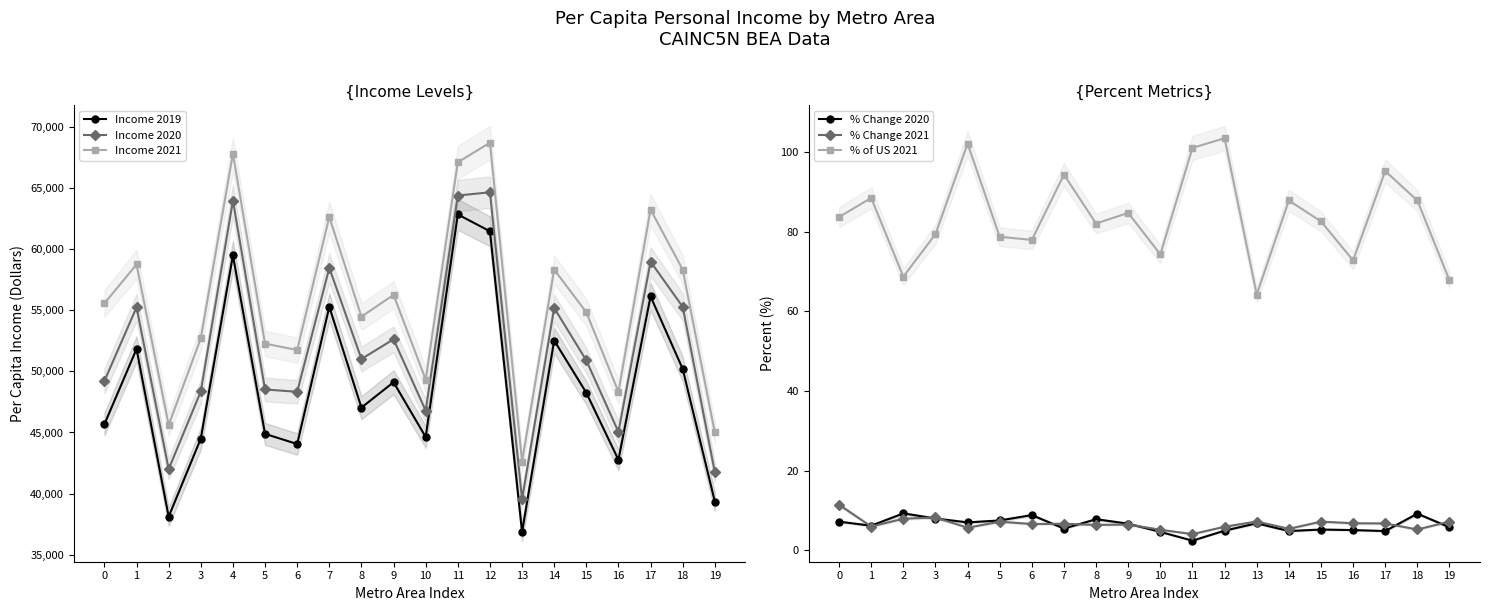

True or false: Income 2020 and Income 2019 intersect in this chart.

False